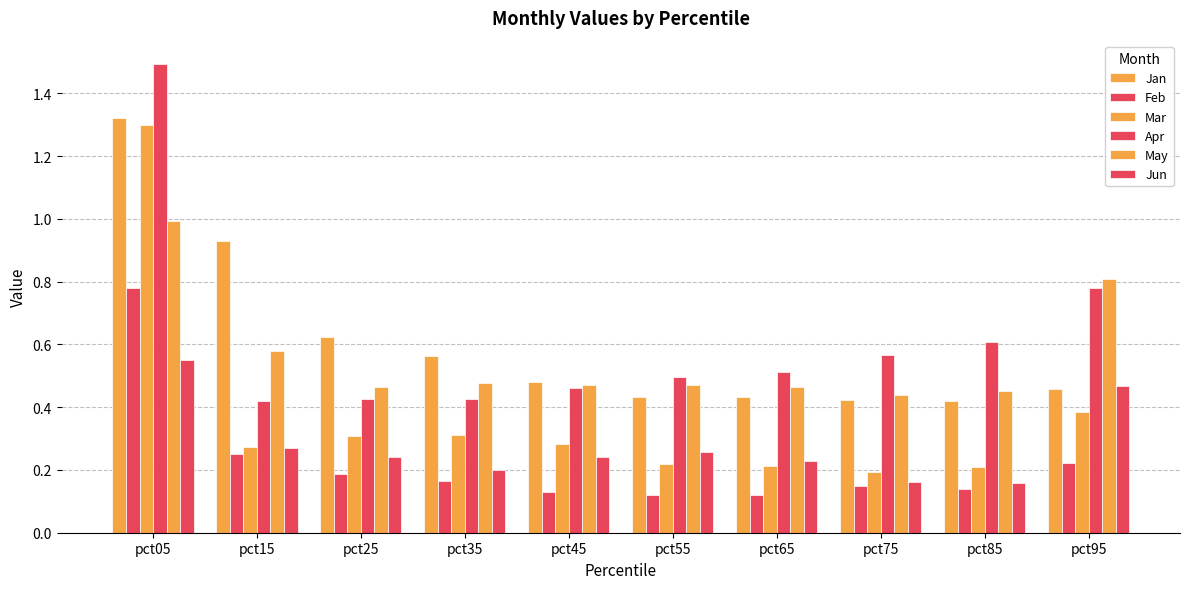

What is the value of the Jun bar at the 10th from the left?

0.5